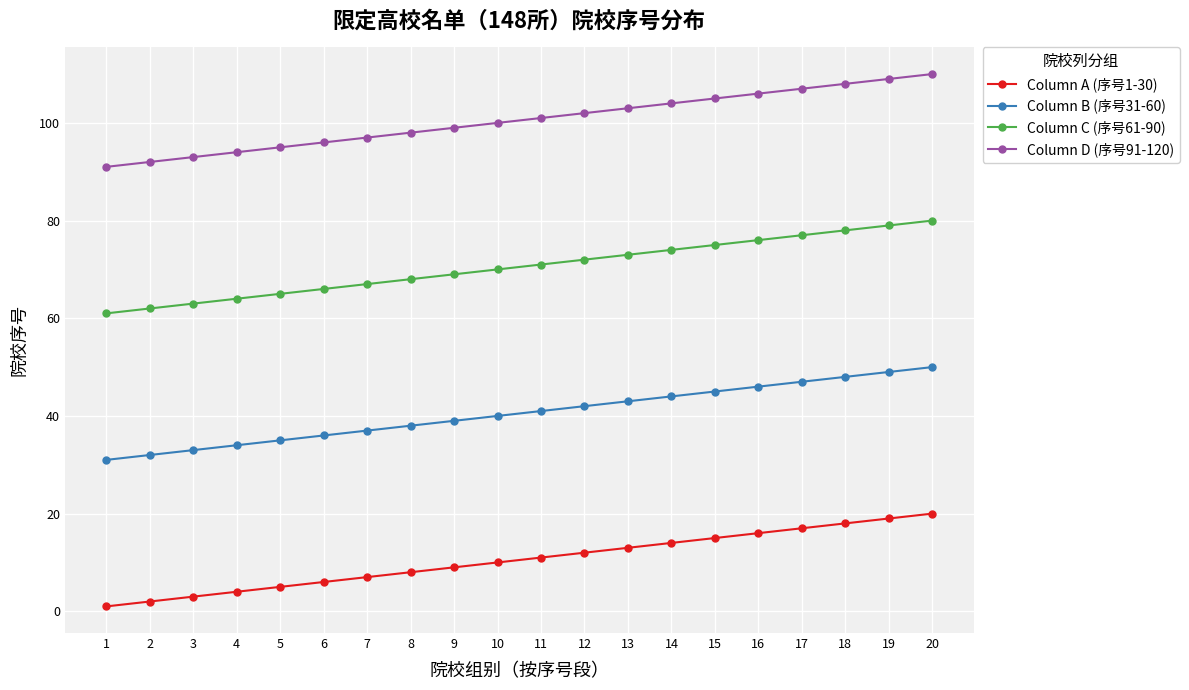

True or false: Column A (序号1-30) and Column D (序号91-120) intersect in this chart.

False